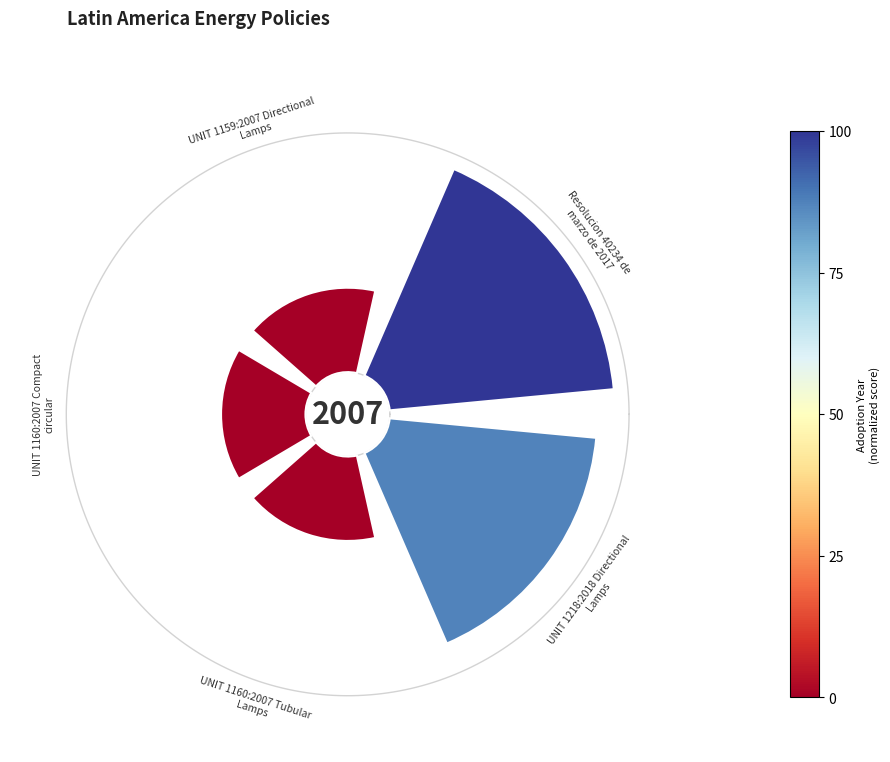

How many slices are in this pie chart?

5